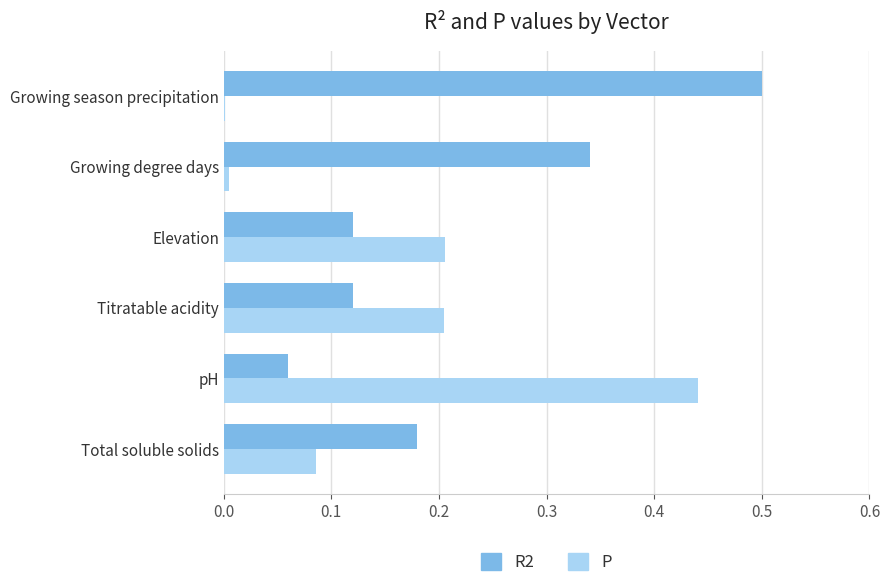

True or false: R2 has a value of 0.1 at Total soluble solids.

False